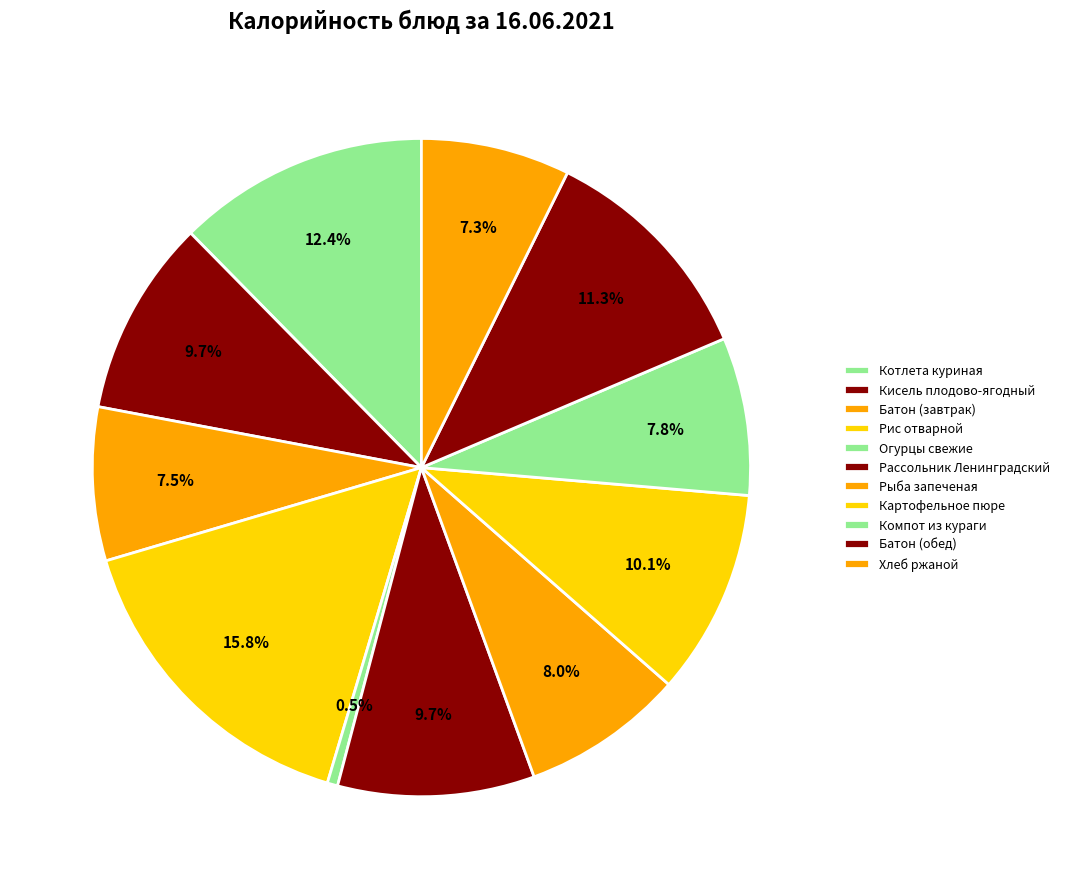

Is Котлета куриная the majority of the pie?

No